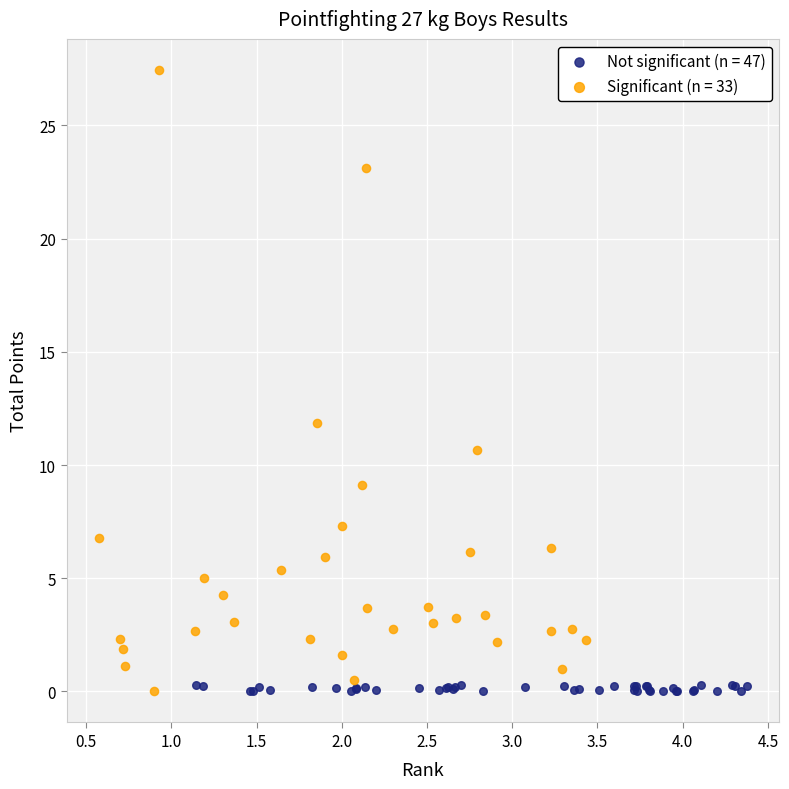

Which series contains the highest Y value?

Significant (n = 33)